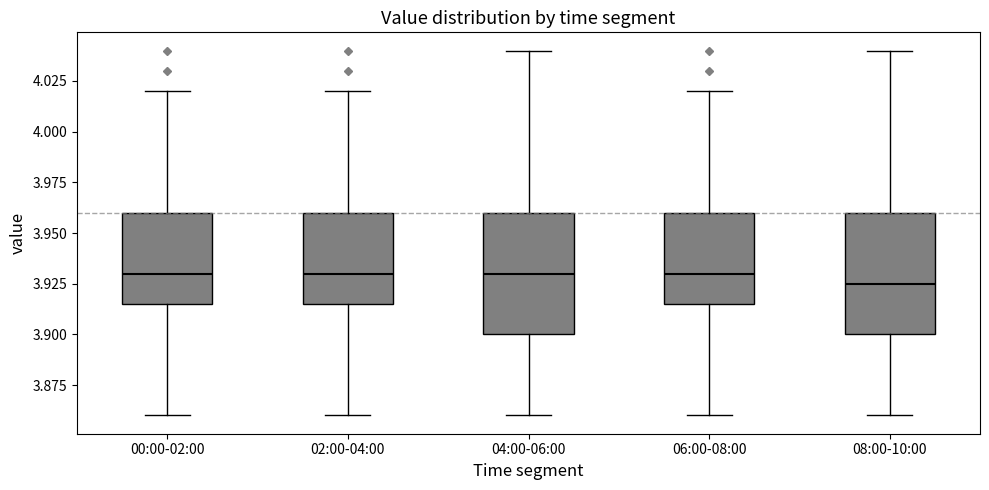

Where is the lower edge of the box for 06:00-08:00 on the y-axis? The values are not printed on the chart, so give them approximately, as read against the axis.

3.915